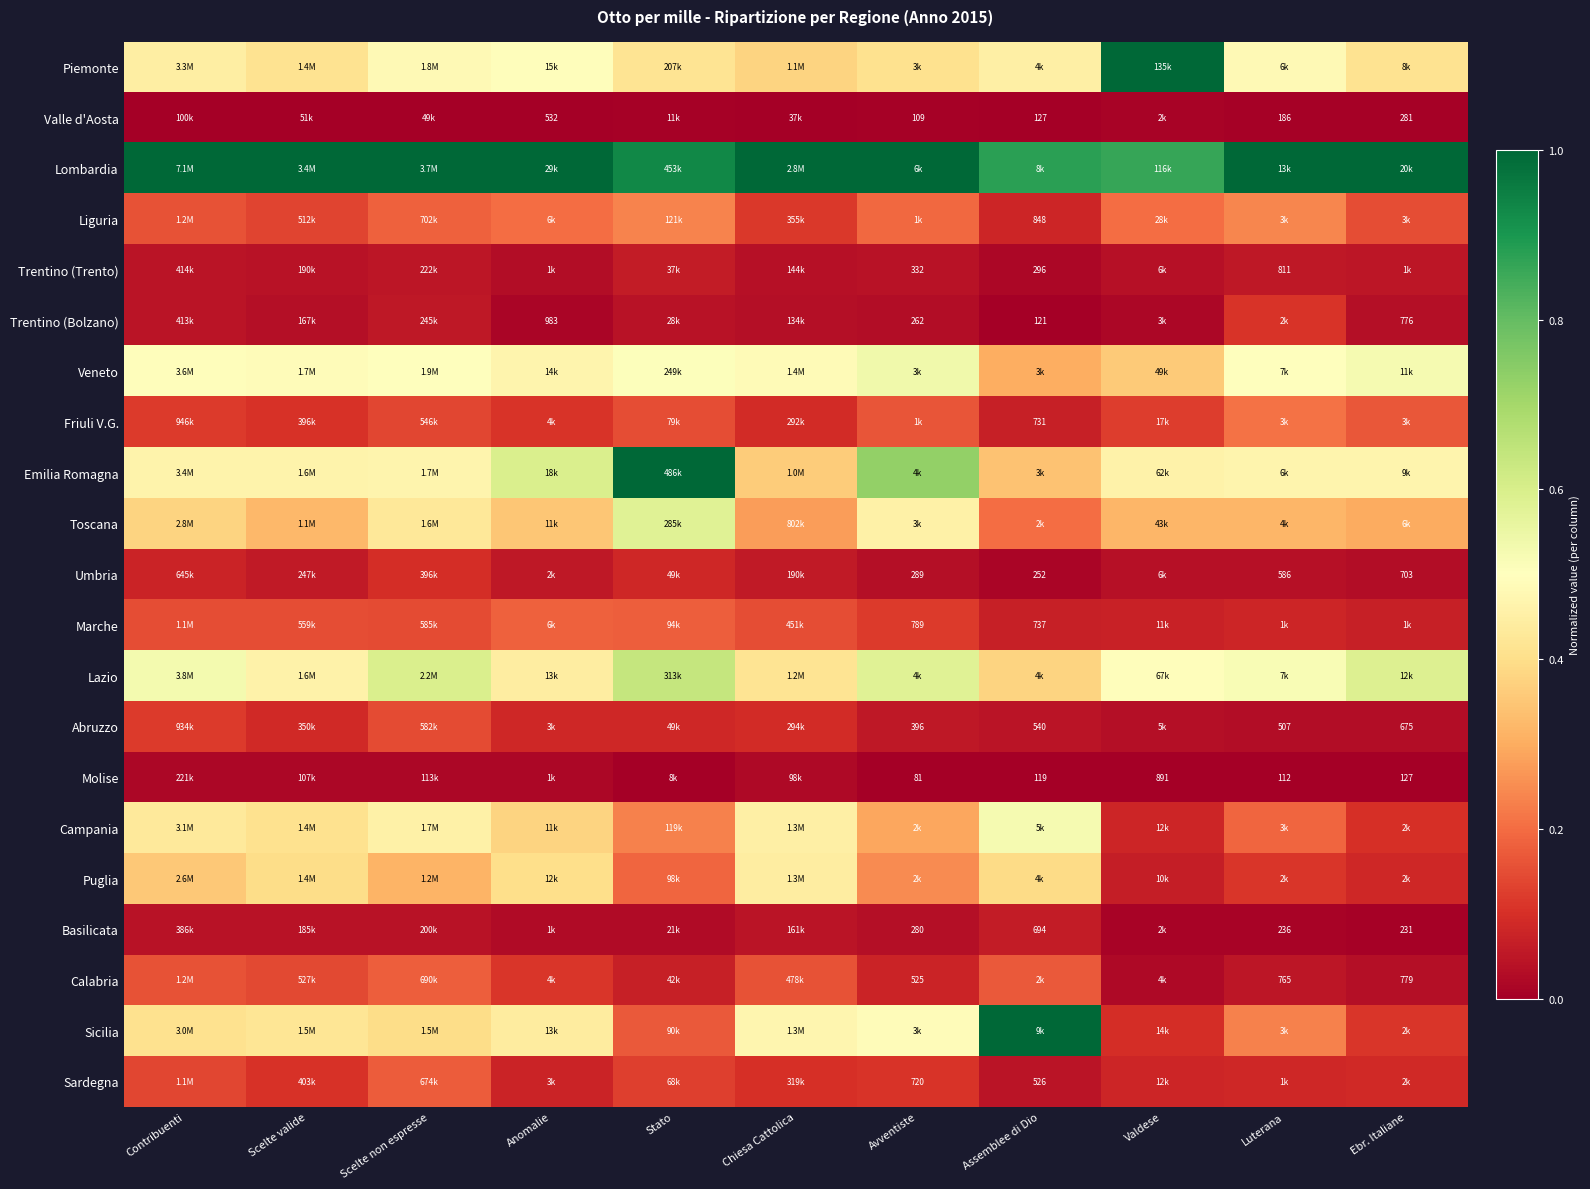

At how many categories does at least one series exceed 0?

11